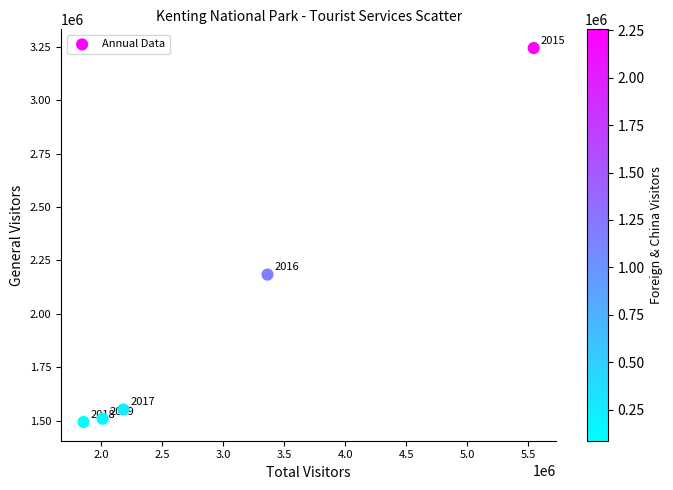

What is the range of X values (max minus min)?

3688939